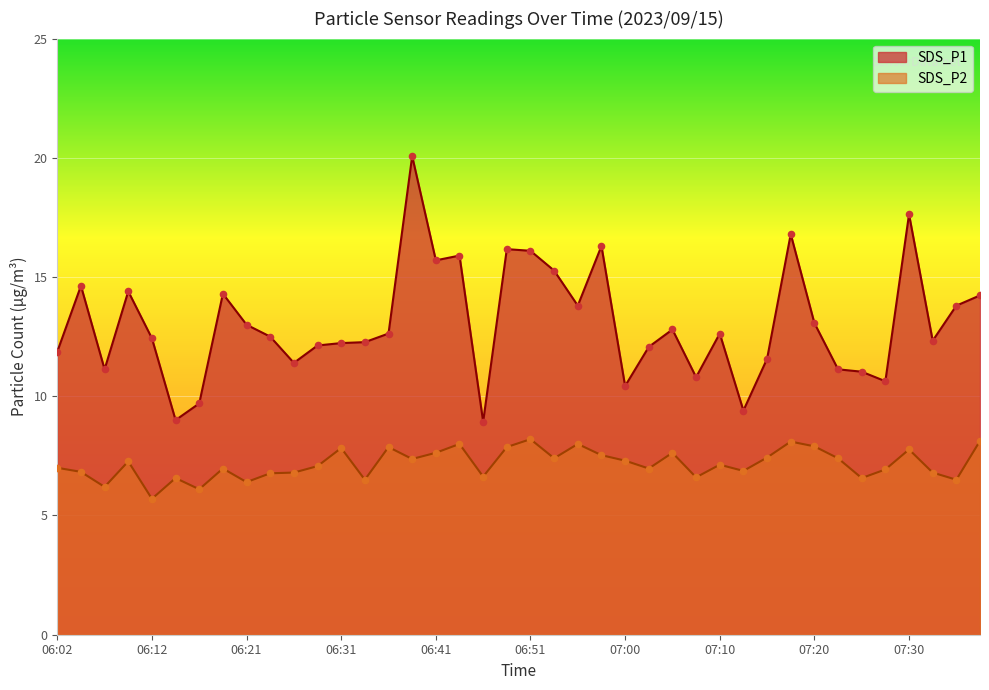

Is the value of SDS_P2 at 06:41 greater than the value of SDS_P1 at 06:53?

No